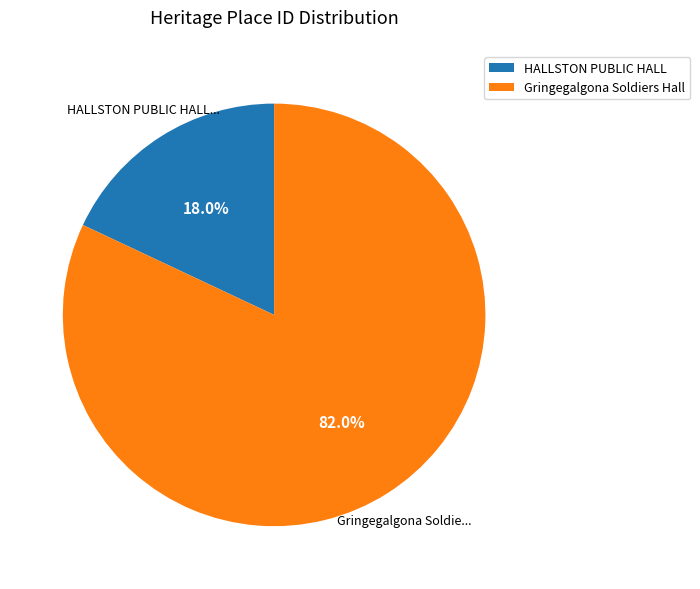

Rank the categories by value from highest to lowest.

Gringegalgona Soldiers Hall, HALLSTON PUBLIC HALL